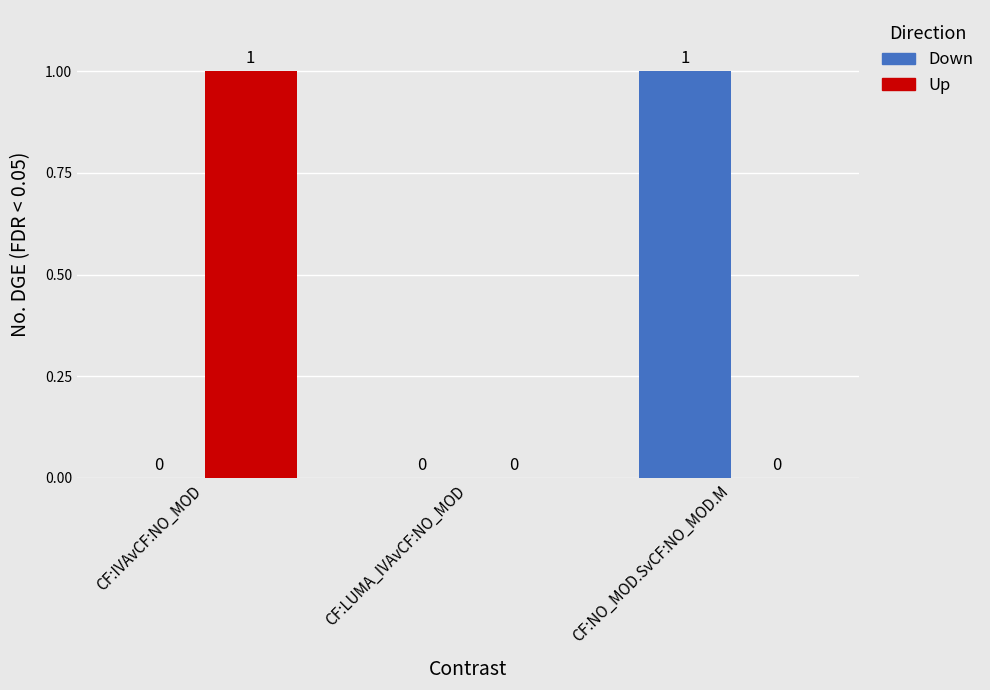

Reading right to left, extract all data points from this chart.

Down: CF:NO_MOD.SvCF:NO_MOD.M=1	CF:LUMA_IVAvCF:NO_MOD=0	CF:IVAvCF:NO_MOD=0
Up: CF:NO_MOD.SvCF:NO_MOD.M=0	CF:LUMA_IVAvCF:NO_MOD=0	CF:IVAvCF:NO_MOD=1